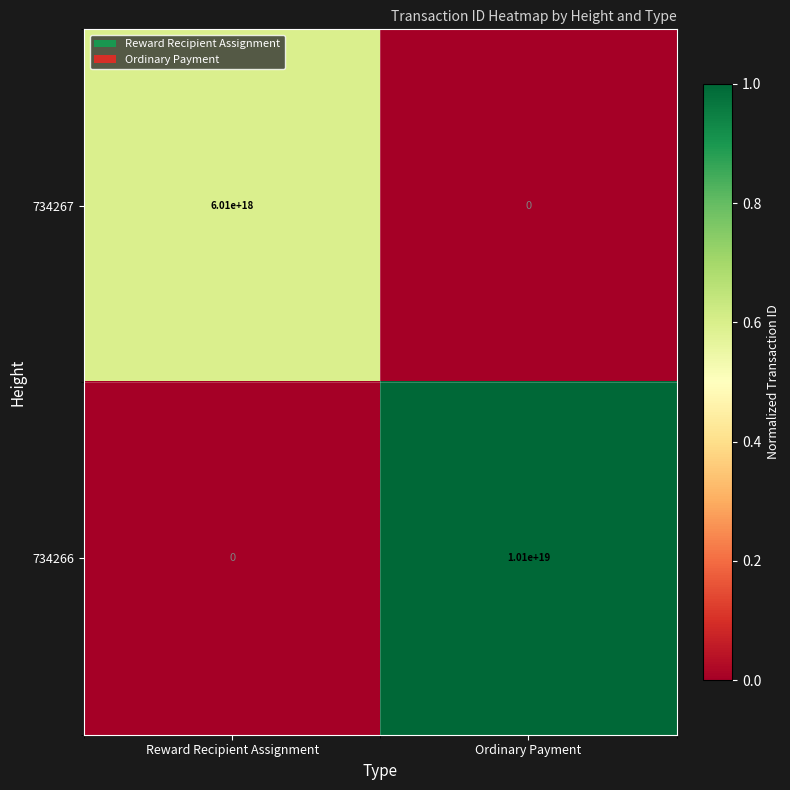

At which label does 734266 reach its minimum?

Reward Recipient Assignment